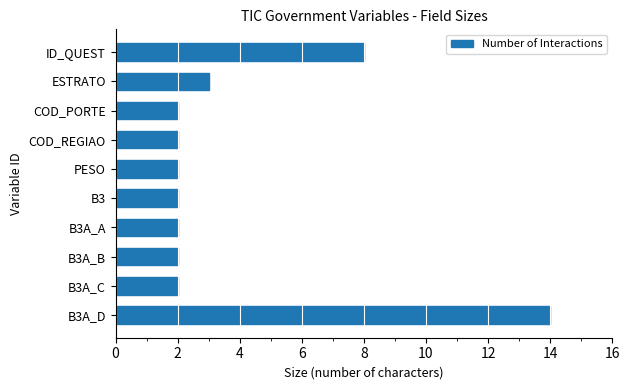

What is the maximum value shown in the chart?

14